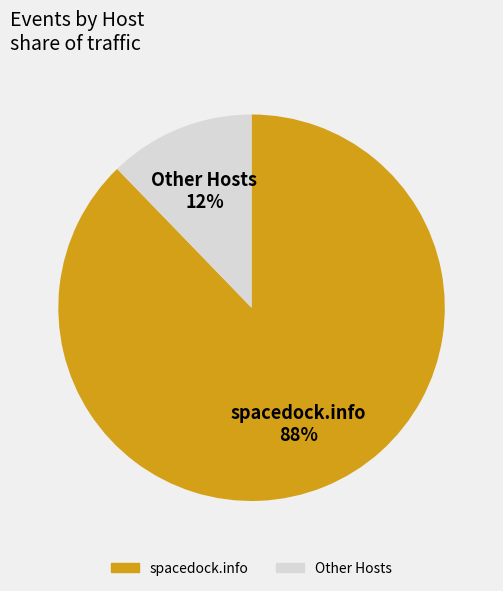

To the nearest percent, what is the difference between the largest and smallest slice percentages?

76%